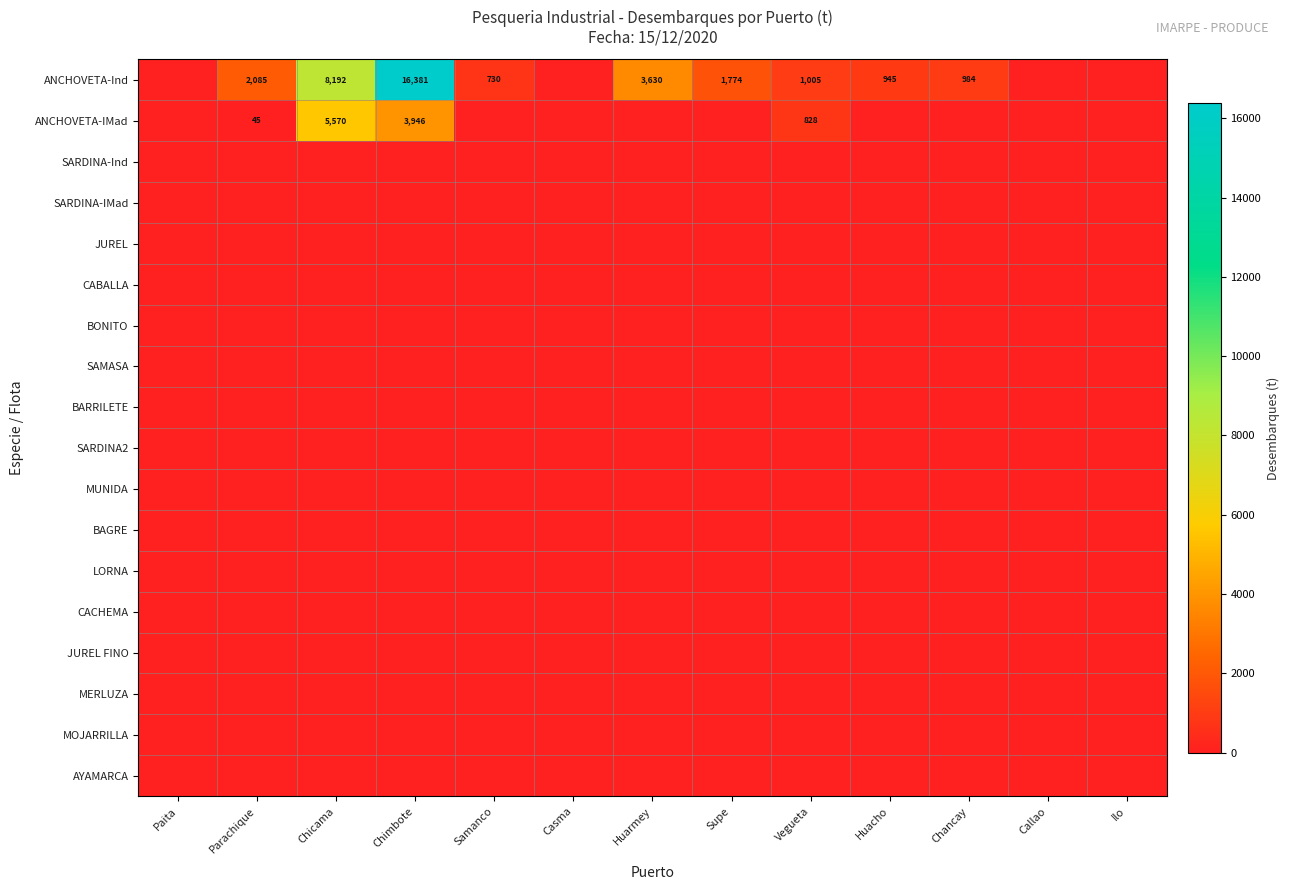

Between Chimbote and Supe, which series saw the biggest shift?

ANCHOVETA-Ind